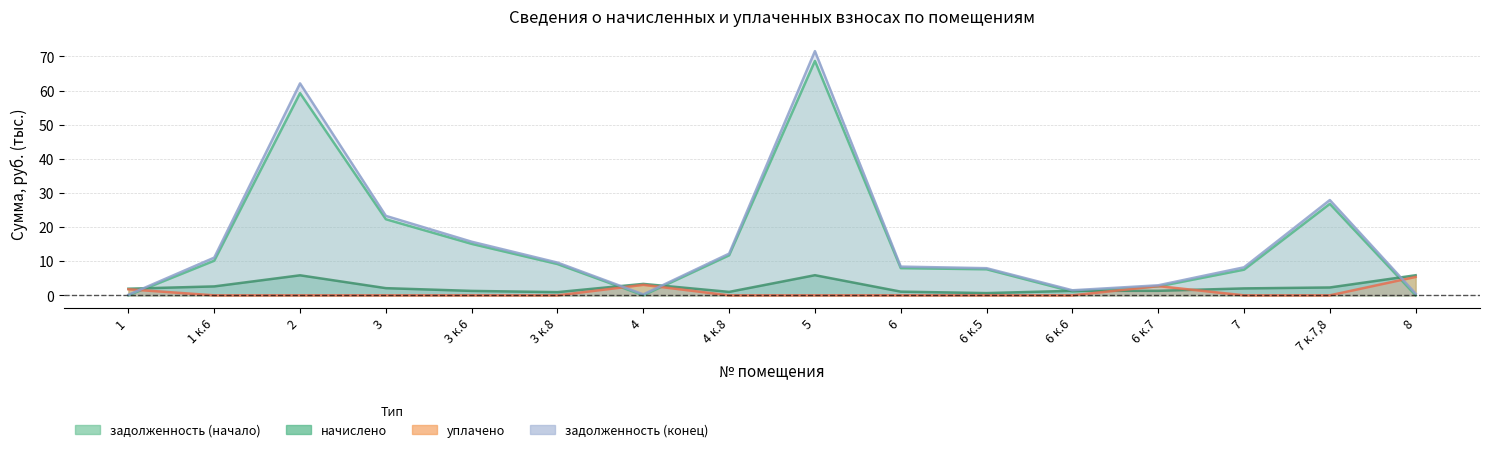

What are all the series names shown in the legend?

задолженность (начало), начислено, уплачено, задолженность (конец)